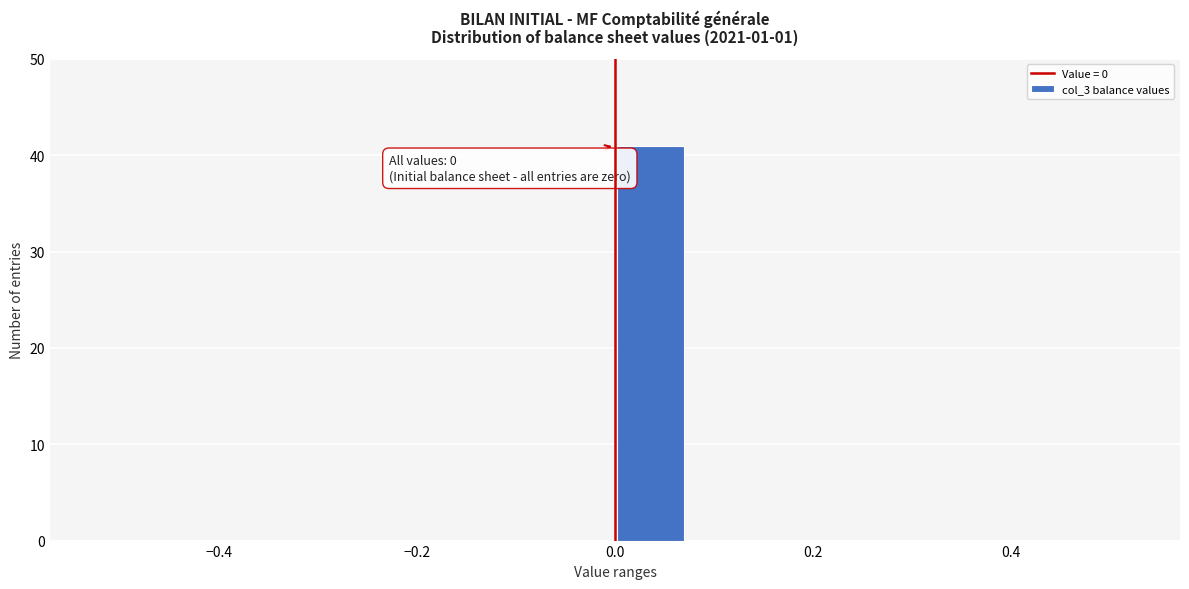

Read against the x-axis, roughly where is the centre of the tallest bar?

0.04